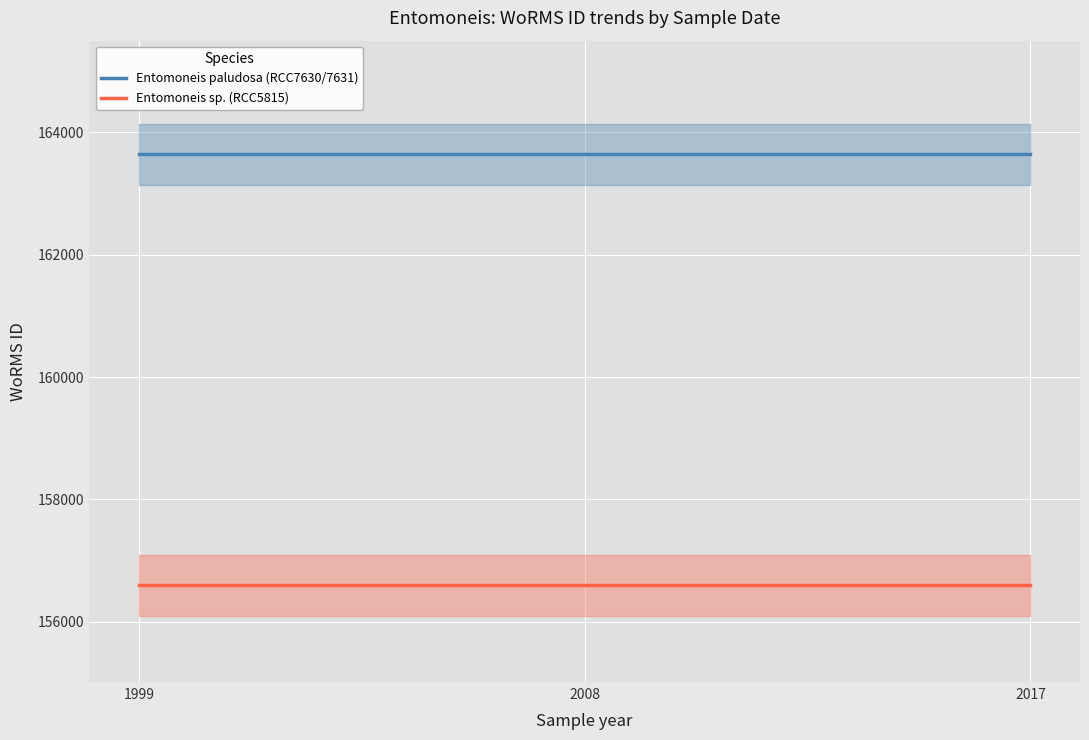

At 1999, list the series in order from largest to smallest.

Entomoneis paludosa (RCC7630/7631), Entomoneis sp. (RCC5815)